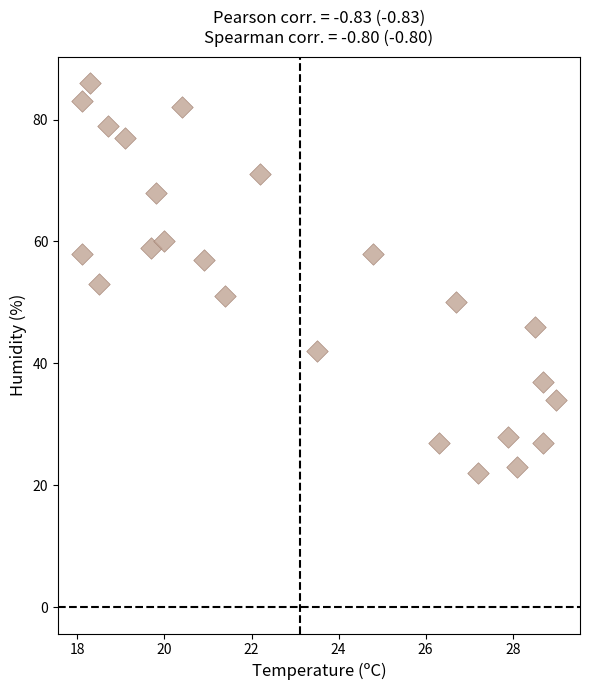

What Y value in the scatter plot is closest to 54?

53